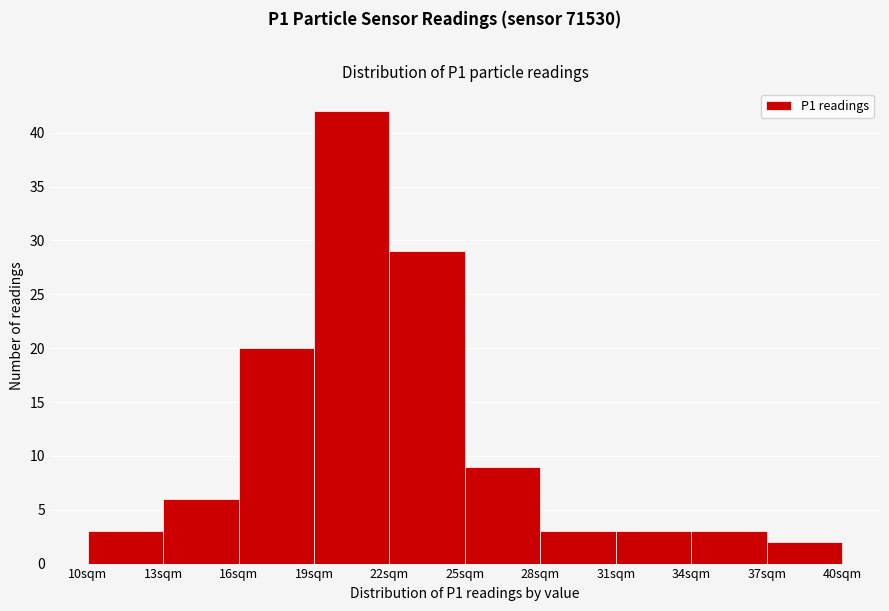

Reading left to right, list every bar in this chart as the range it spans on the x-axis followed by its height. The values are not printed on the chart, so give them approximately, as read against the axis.

10 to 13: 3
13 to 16: 6
16 to 19: 20
19 to 22: 42
22 to 25: 29
25 to 28: 9
28 to 31: 3
31 to 34: 3
34 to 37: 3
37 to 40: 2